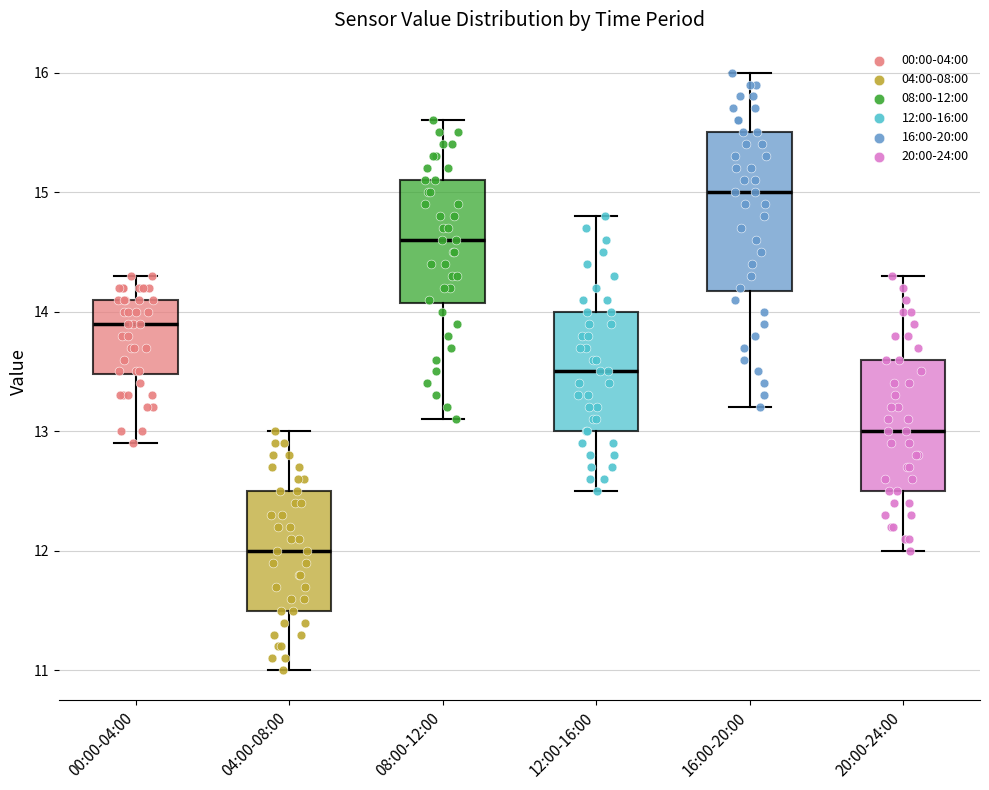

Reading left to right, read every box against the y-axis: the position of its median line, the range the box covers, and the ends of its whiskers. The values are not printed on the chart, so give them approximately, as read against the axis.

00:00-04:00: median 13.9, box 13.5 to 14.1, whiskers 12.9 to 14.3
04:00-08:00: median 12.0, box 11.5 to 12.5, whiskers 11.0 to 13.0
08:00-12:00: median 14.6, box 14.1 to 15.1, whiskers 13.1 to 15.6
12:00-16:00: median 13.5, box 13.0 to 14.0, whiskers 12.5 to 14.8
16:00-20:00: median 15.0, box 14.2 to 15.5, whiskers 13.2 to 16.0
20:00-24:00: median 13.0, box 12.5 to 13.6, whiskers 12.0 to 14.3